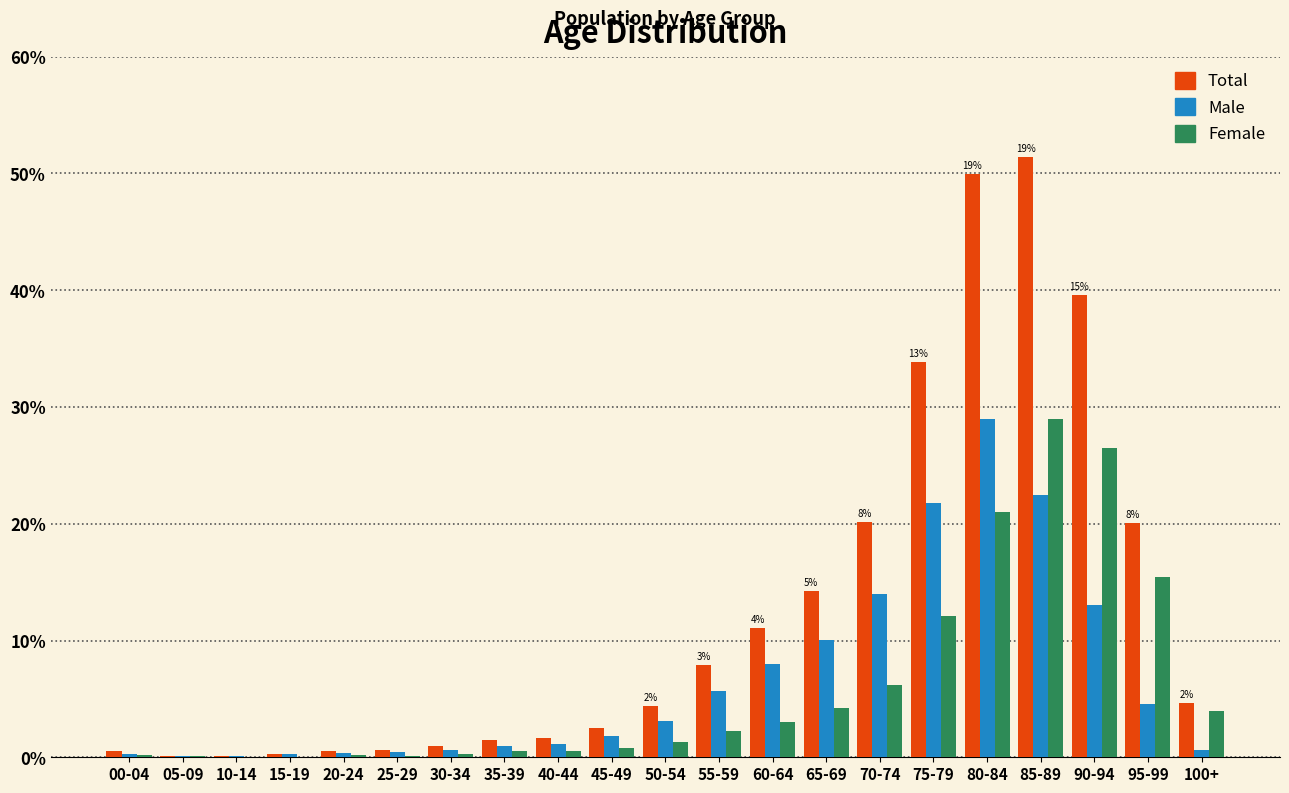

What are all the series names shown in the legend?

Total, Male, Female